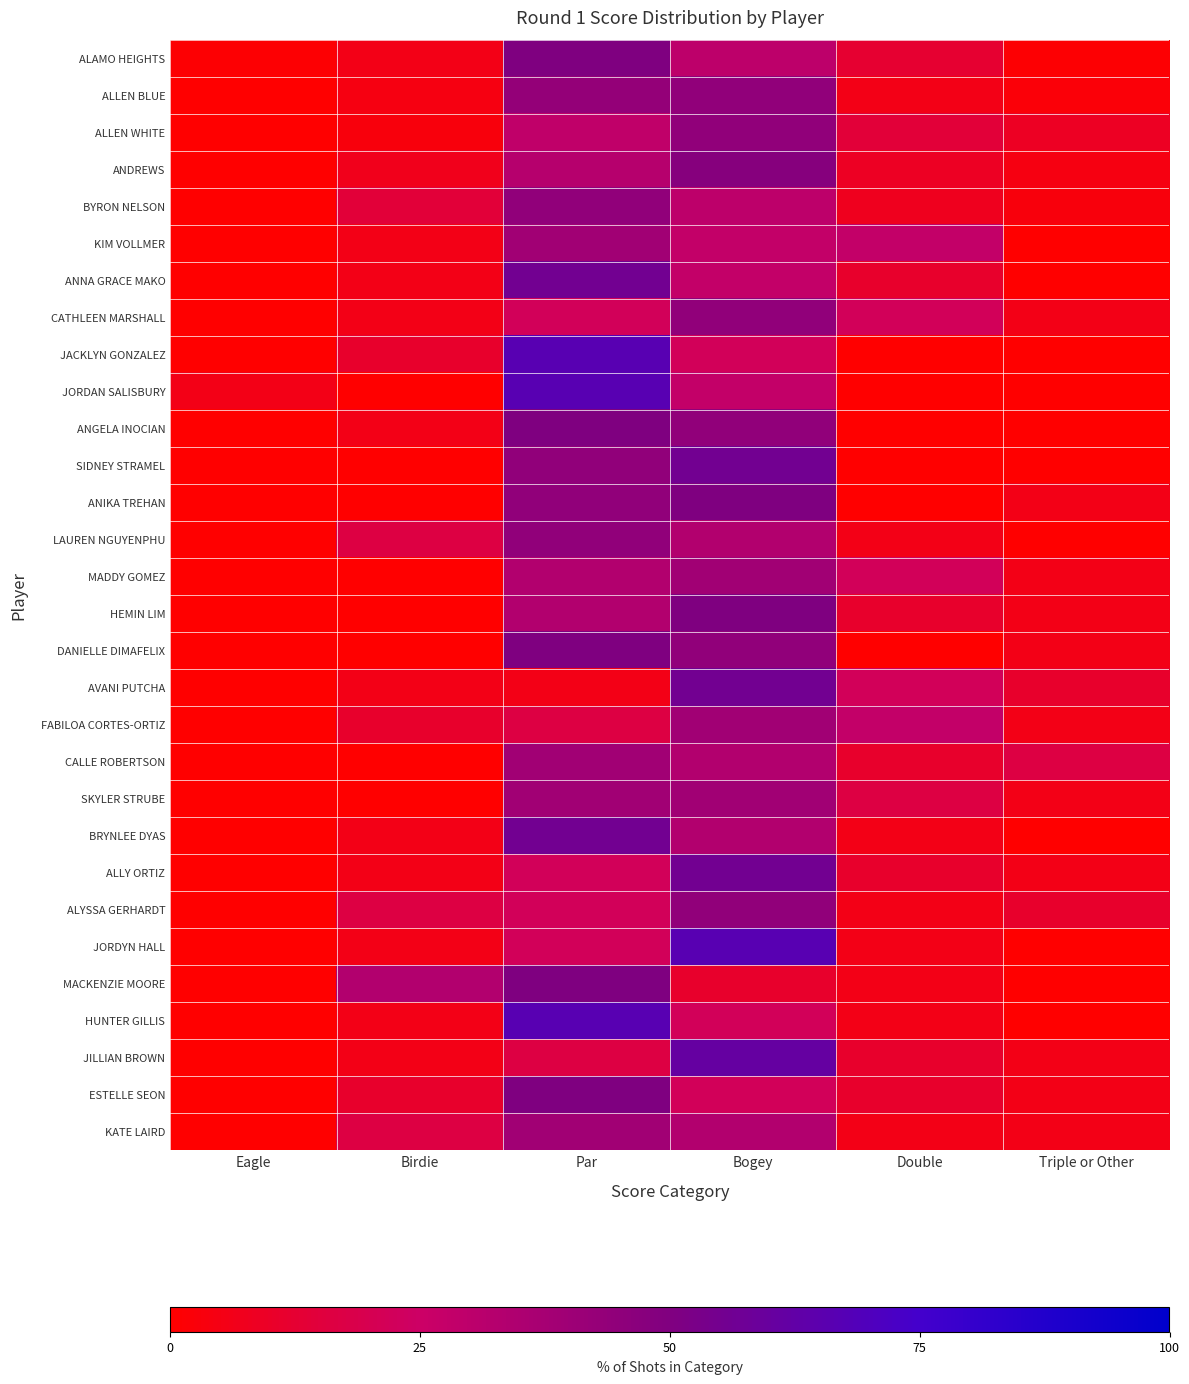

What is the spread (max minus min) of values at Triple or Other?

16.7